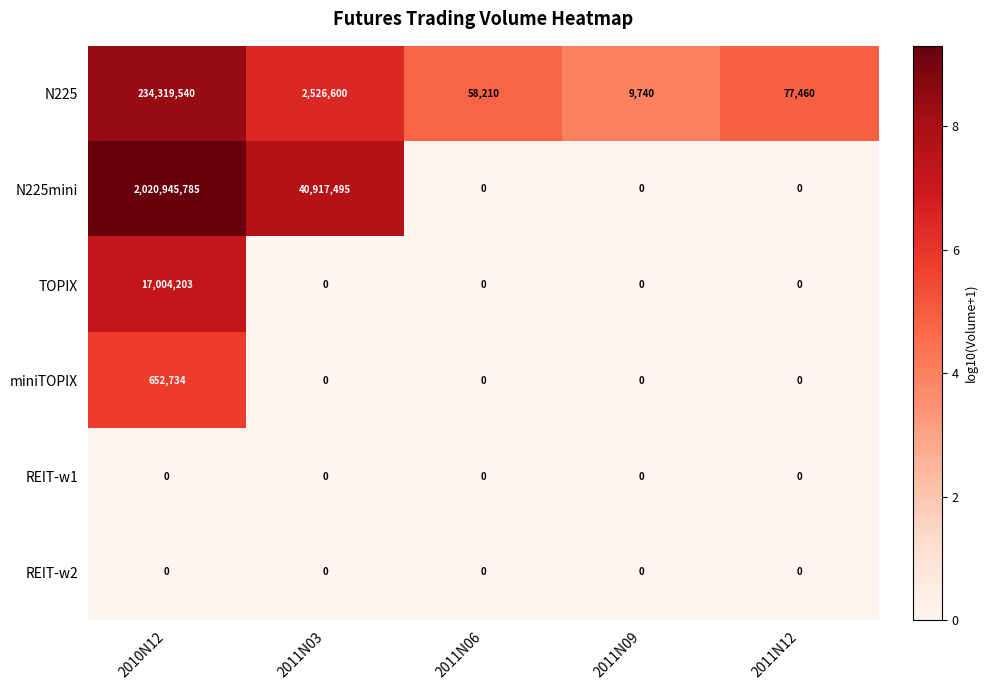

At which category is the sum across all series the highest?

2010N12